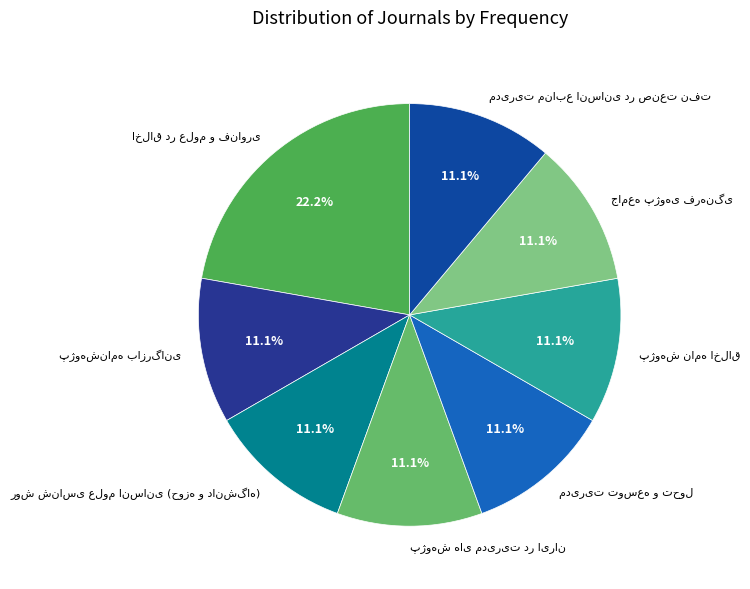

Is there any slice that represents more than half of the pie?

No